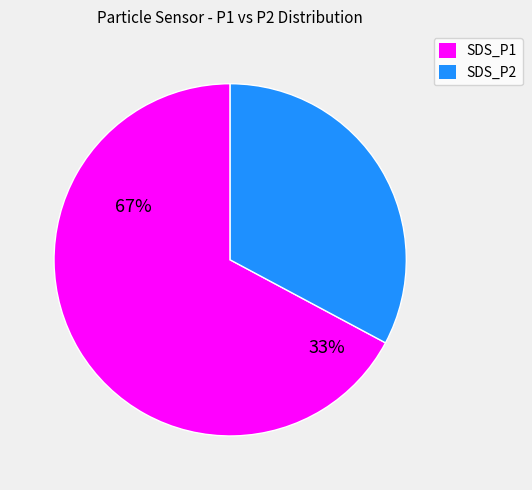

True or false: SDS_P2 accounts for 32% of the total.

True